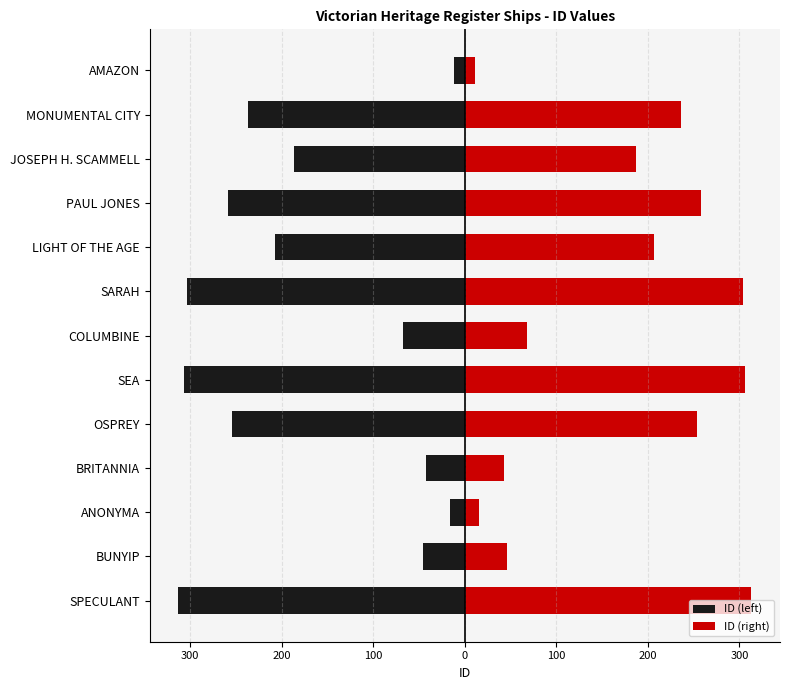

True or false: ID (left) has a value of -414.4 at MONUMENTAL CITY.

False